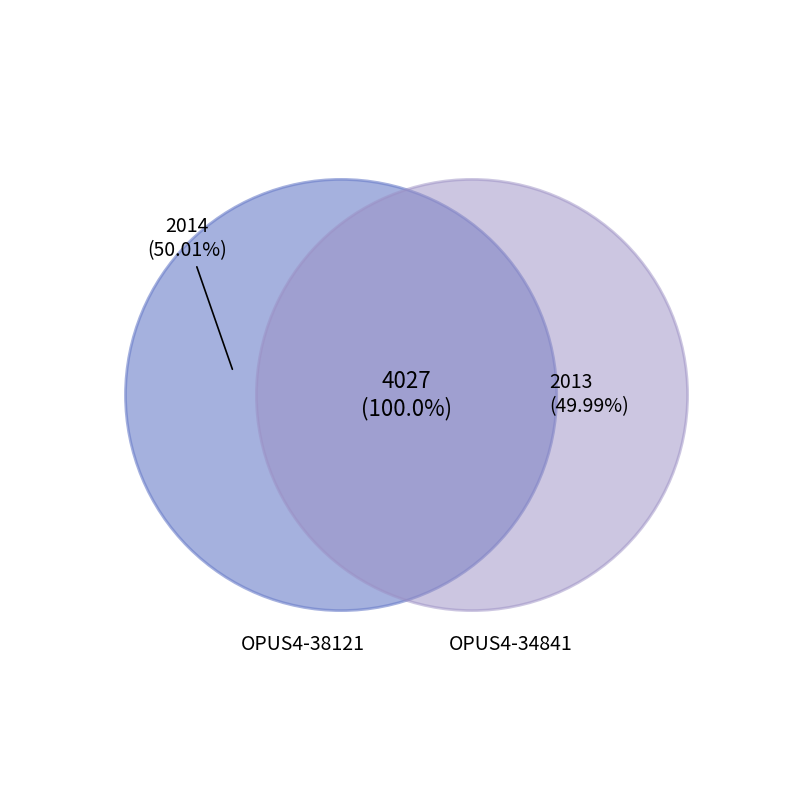

Rank the categories by value from lowest to highest.

OPUS4-34841, OPUS4-38121